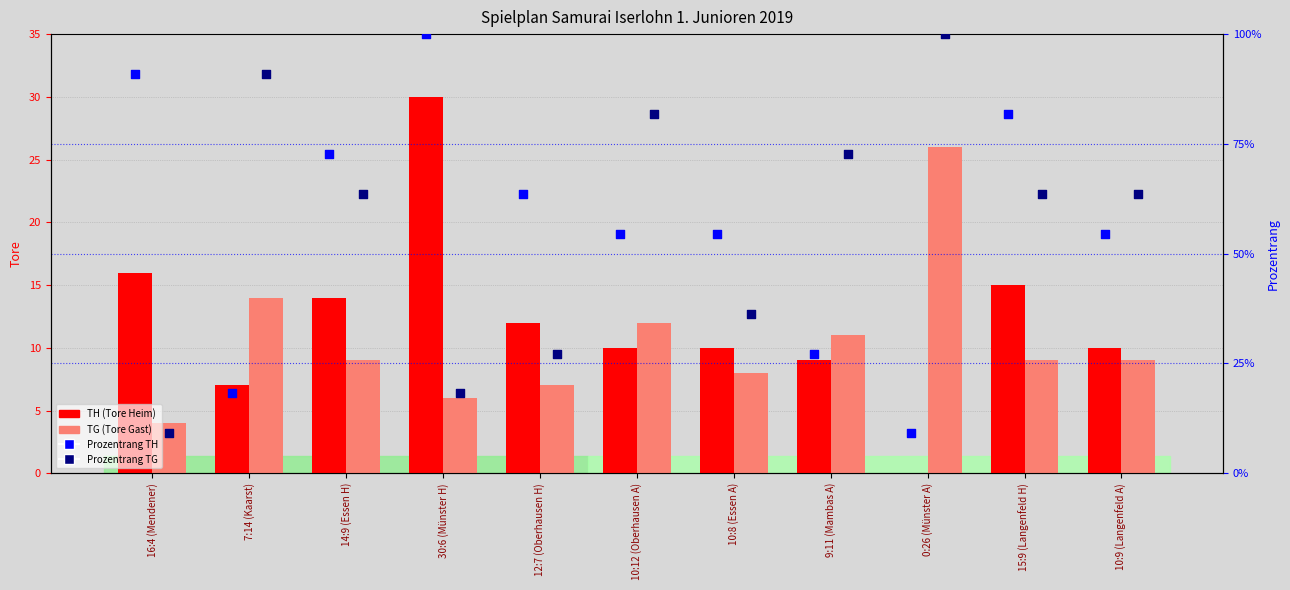

Which series has the widest spread of Y values?

Prozentrang TH